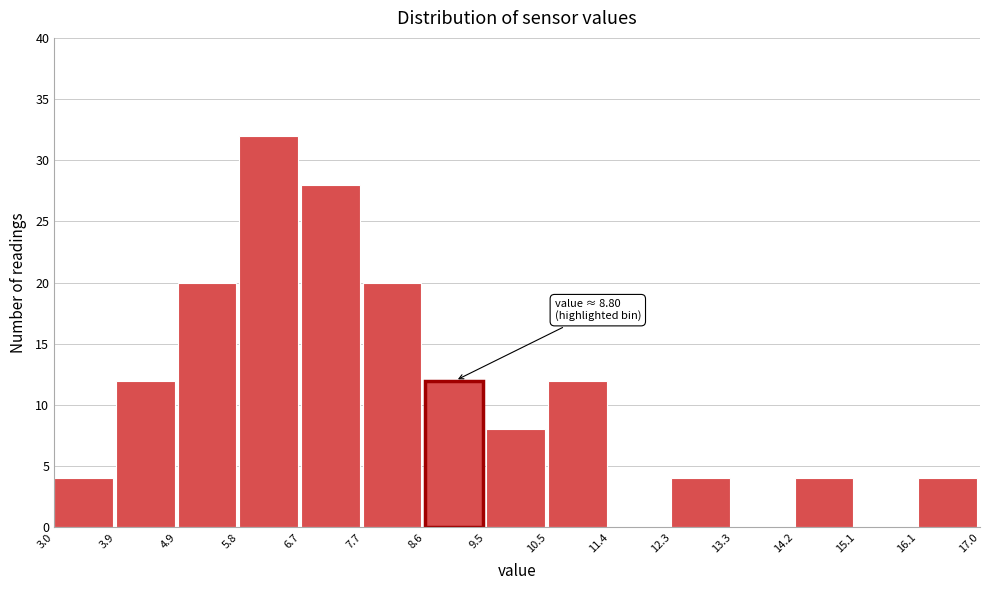

Over which range of the x-axis is the bar tallest?

5.8 to 6.7